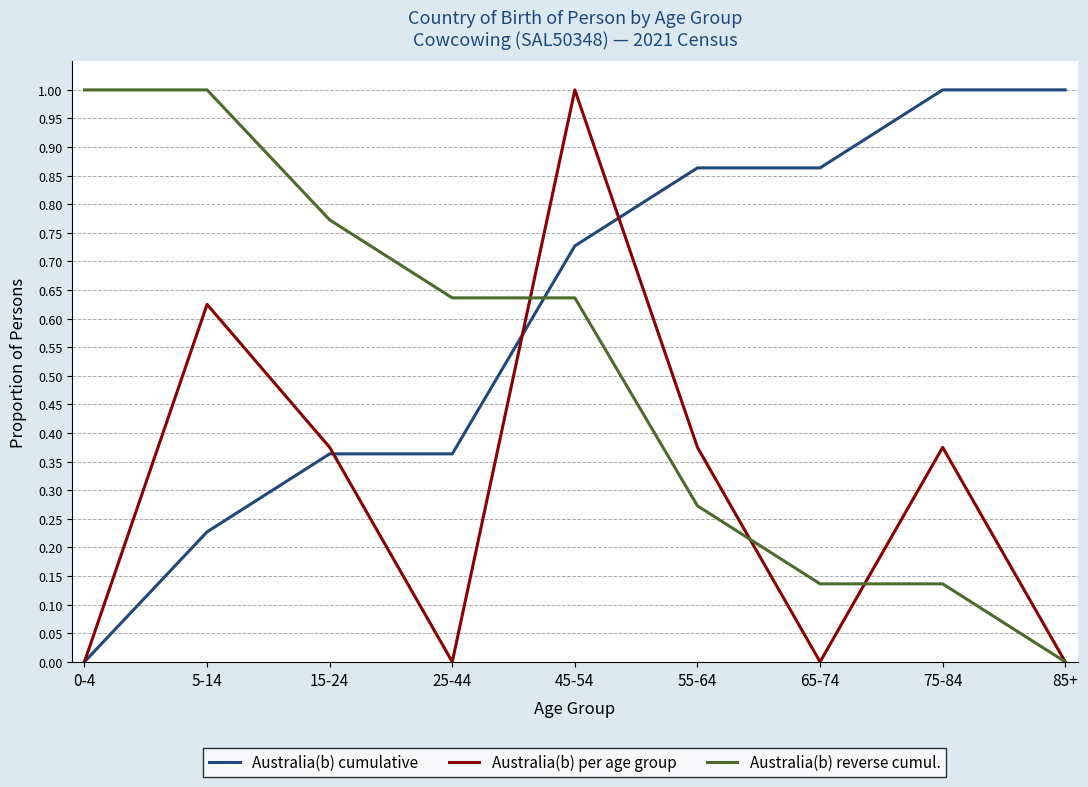

The Australia(b) reverse cumul. series shows 1.0 at 5-14. True or false?

True